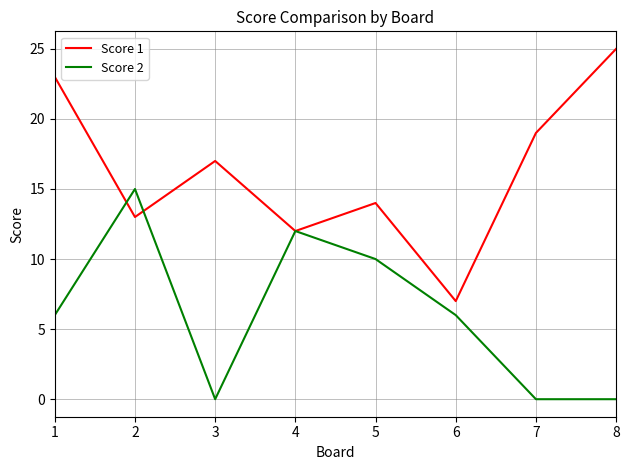

Which label corresponds to the largest value in the chart?

8